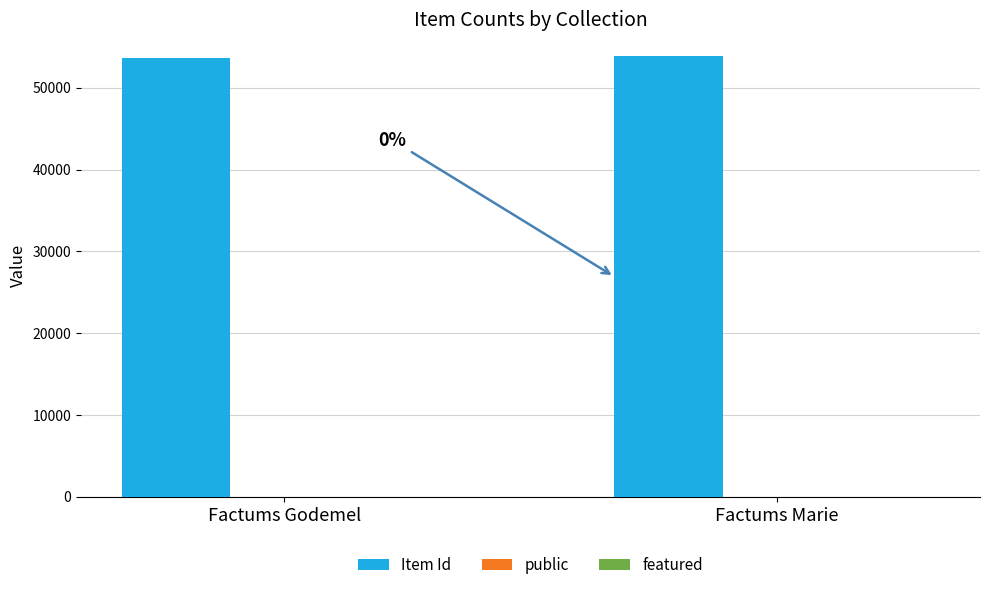

What is the sum of all Item Id values?

107496